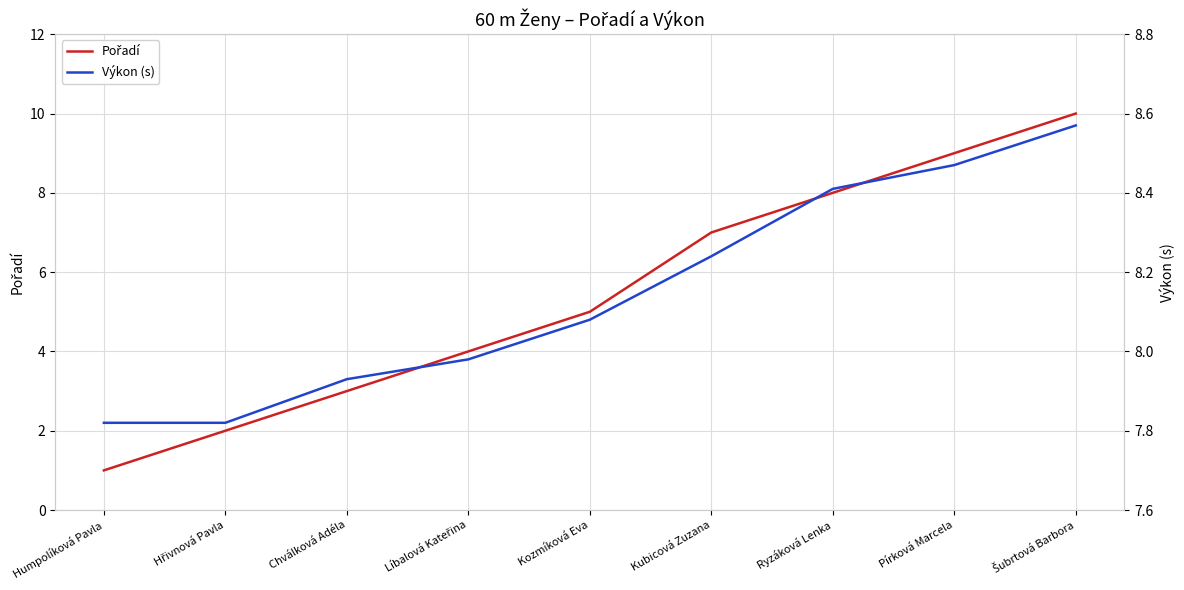

What is the difference between the maximum and minimum values in the Pořadí series?

9.0